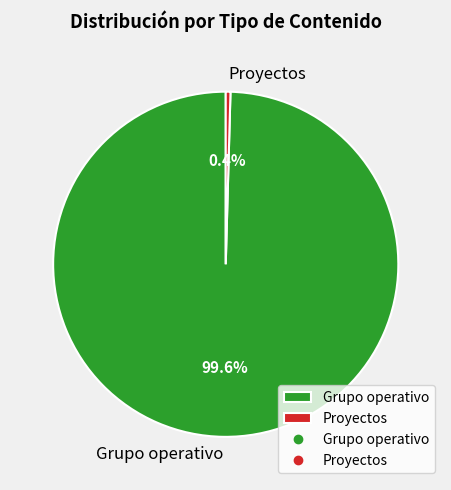

Between Grupo operativo and Proyectos, which is larger?

Grupo operativo